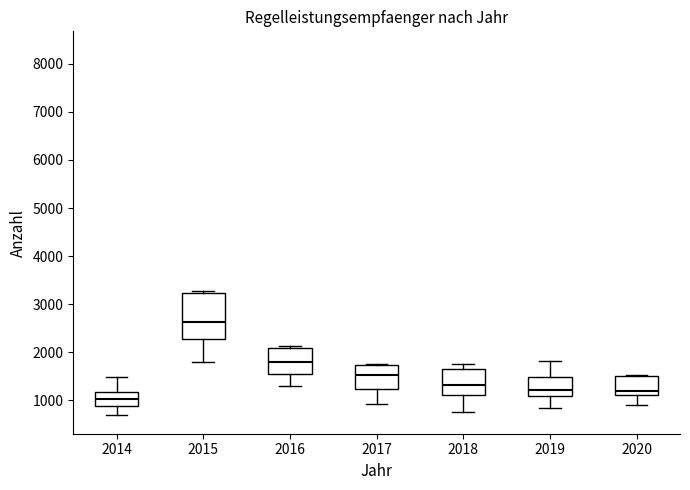

Where does the median line of the box at x = 2018 sit on the y-axis? The values are not printed on the chart, so give them approximately, as read against the axis.

1300